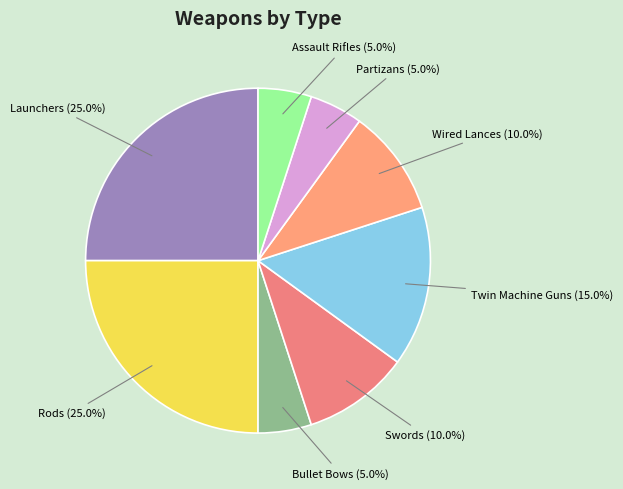

Count the number of slices in the pie.

8